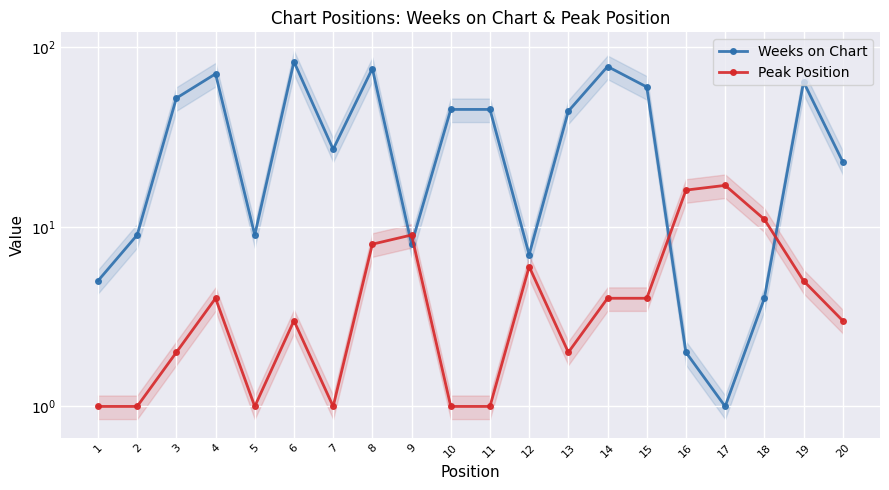

What is the total value across all series at 14?

82